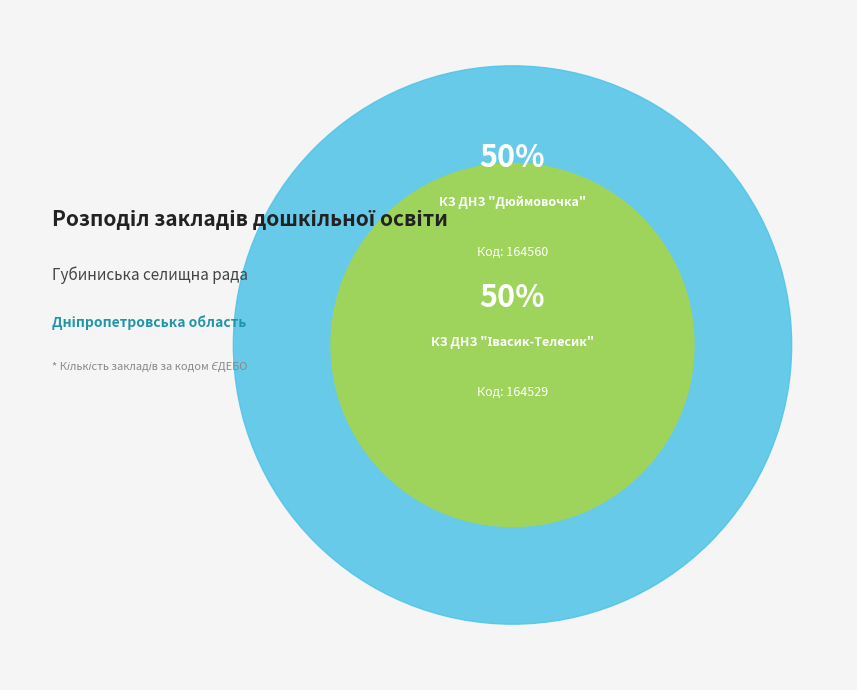

Combined, do КЗ ДНЗ "Івасик-Телесик" and КЗ ДНЗ "Дюймовочка" account for over 50%?

Yes